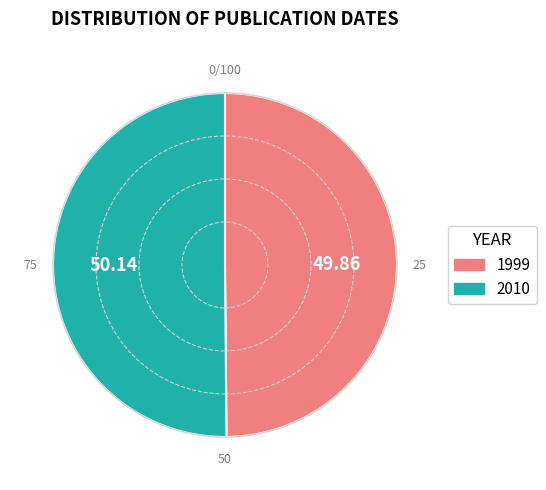

Combined, do 1999 and 2010 account for over 50%?

Yes